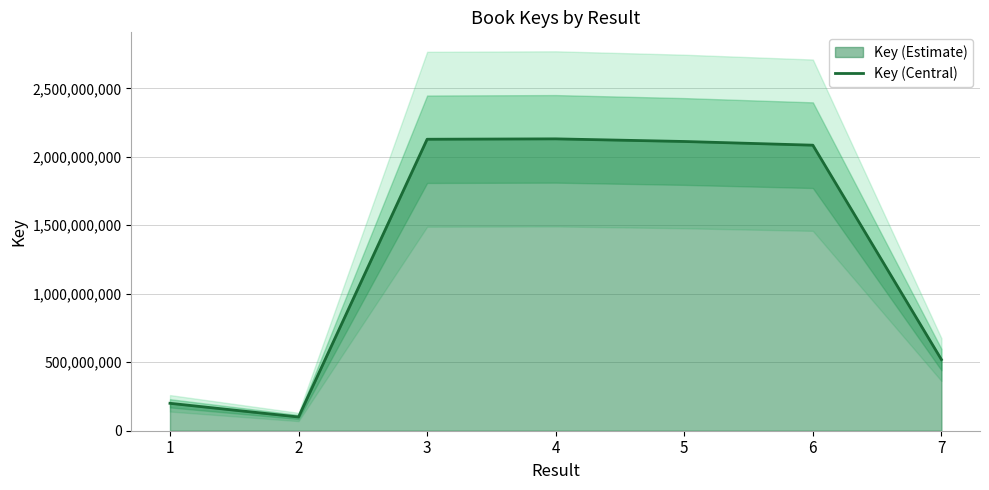

Approximately how many times larger is the value at 5 compared to 3?

1.0